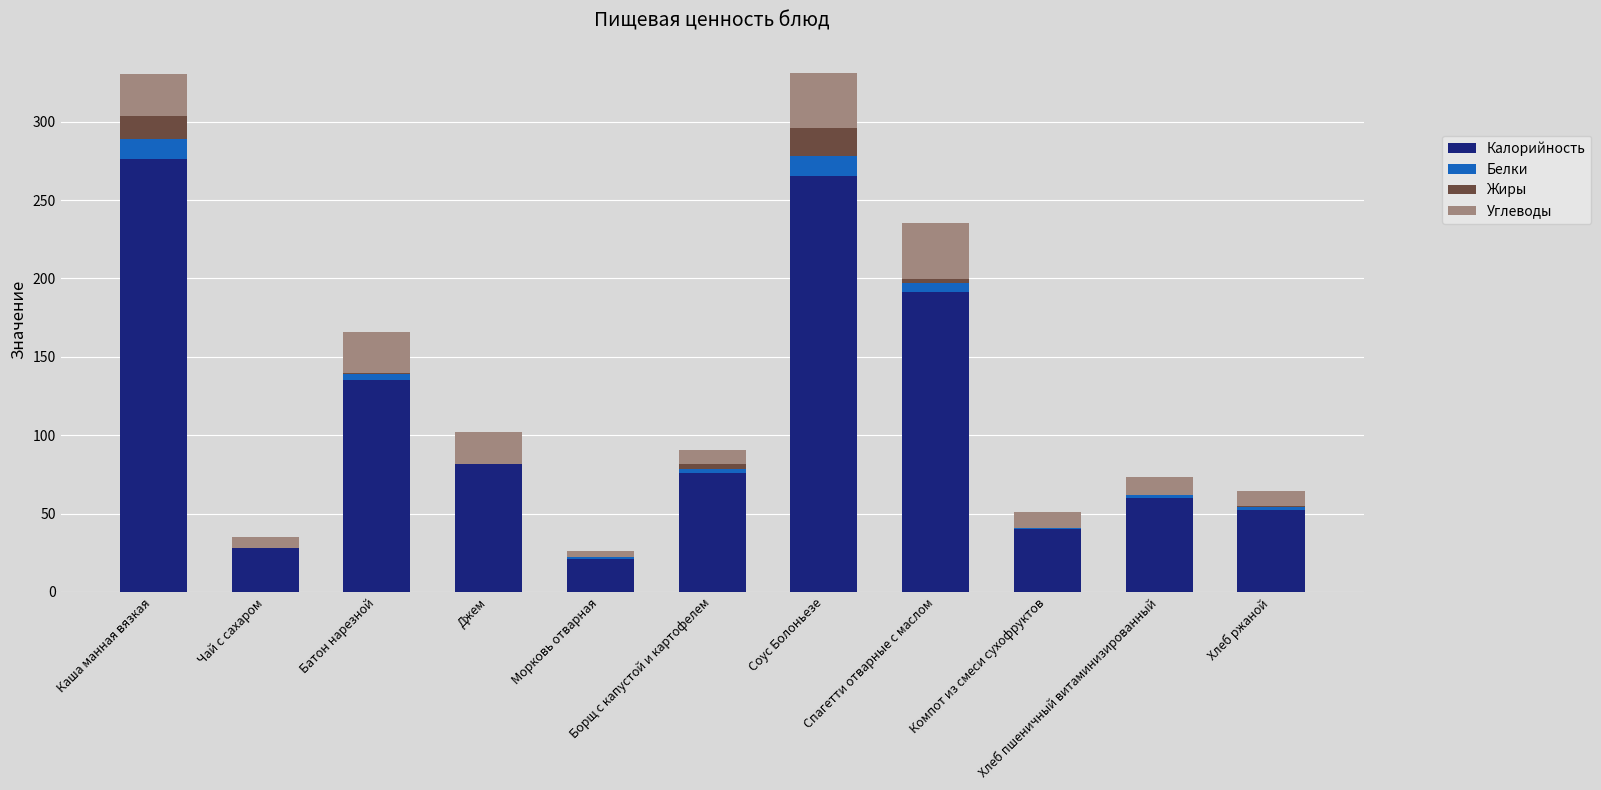

How many distinct data groups are displayed?

4